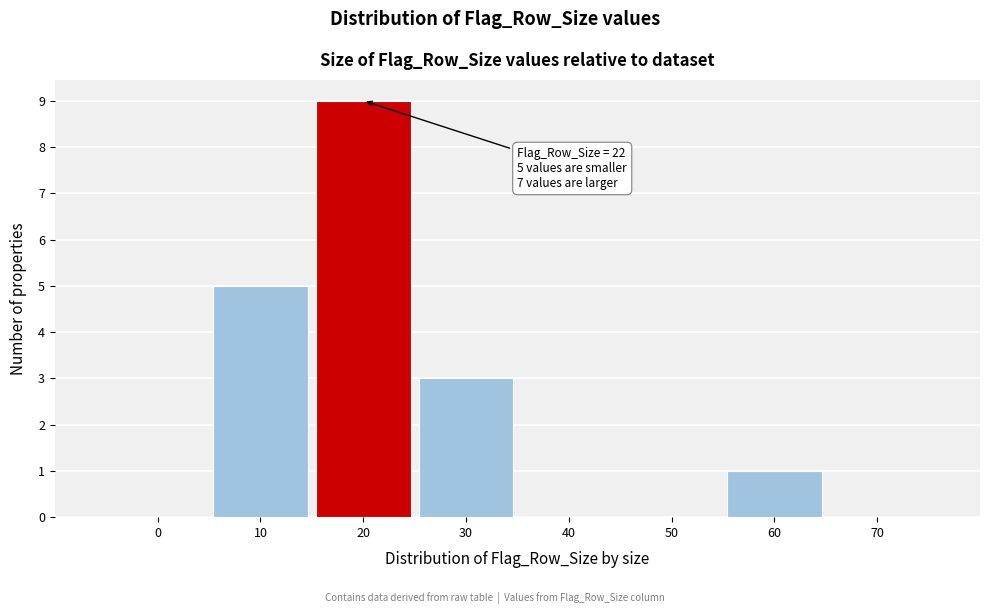

Reading left to right, transcribe all the data shown in this chart.

0=0	10=5	20=9	30=3	40=0	50=0	60=1	70=0